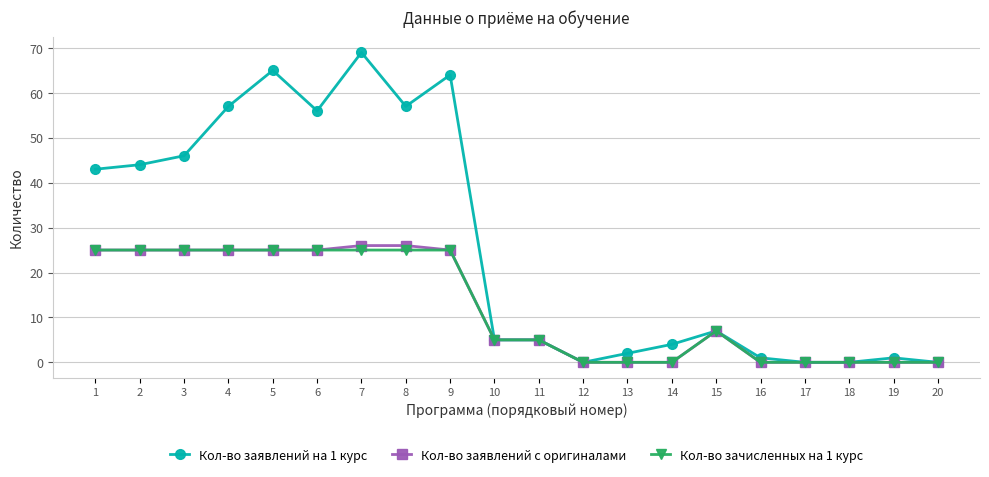

True or false: Кол-во заявлений с оригиналами has a value of 5 at 10.

True